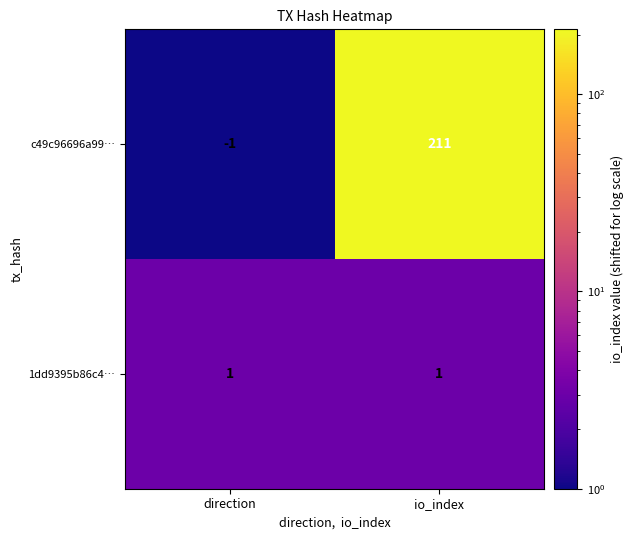

At which label does c49c96696a99… reach its minimum?

direction